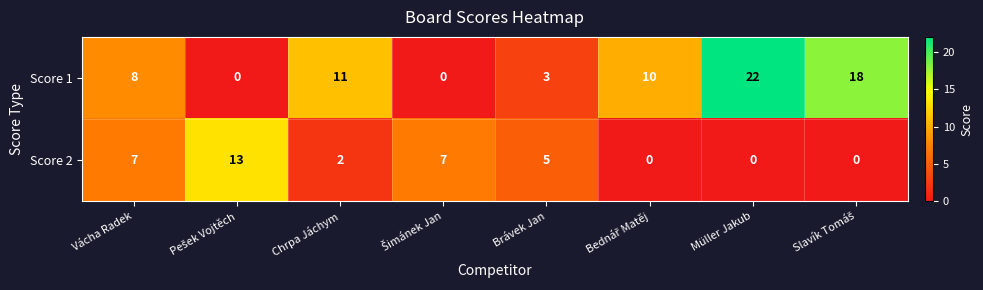

Which series has the largest range (max minus min)?

Score 1